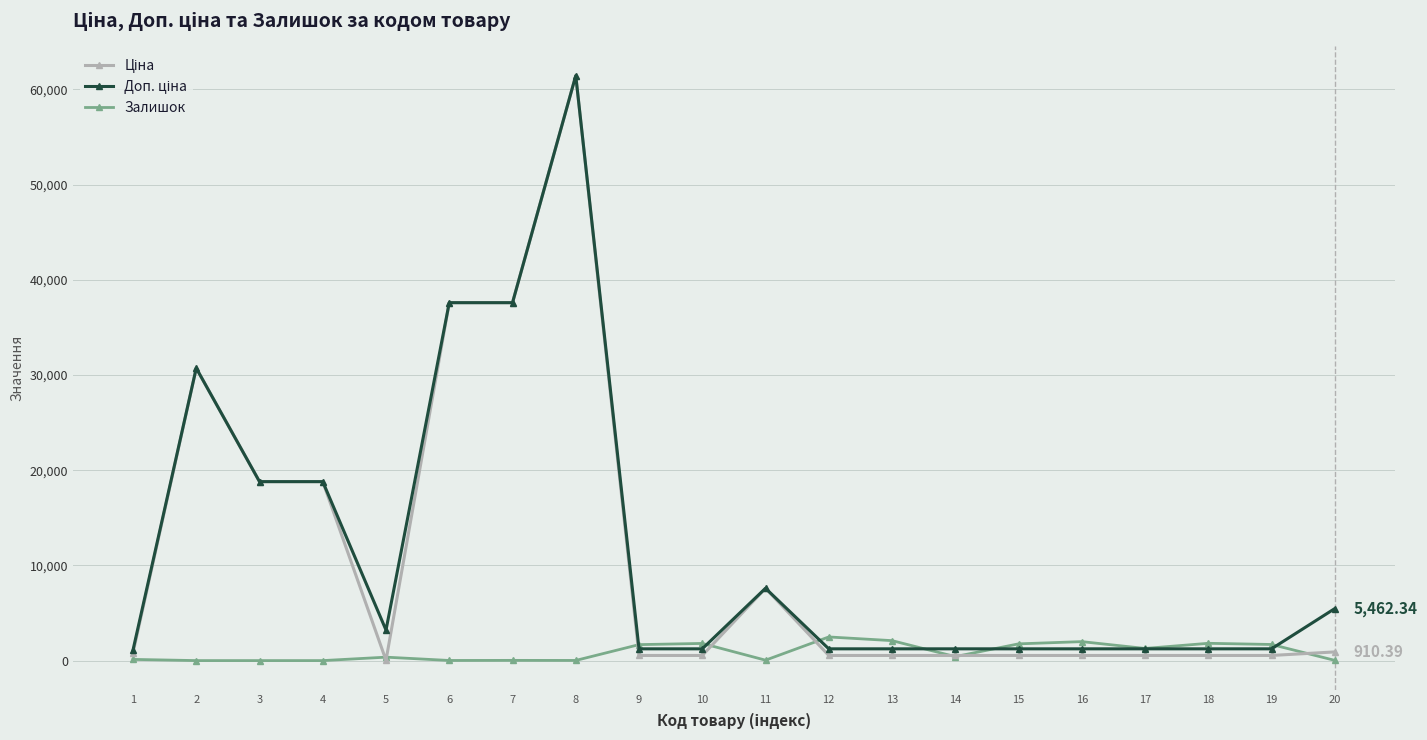

What is the value of the Залишок point at the 11th from the left?

44.0